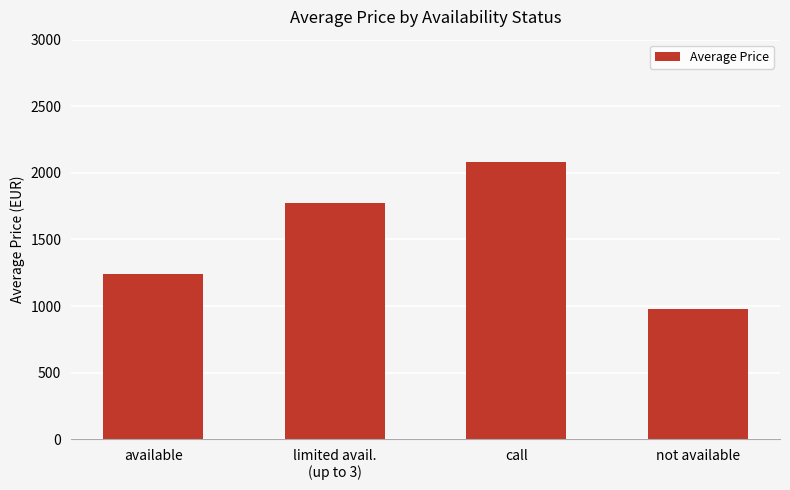

What is the label of the 4th bar from the left?

not available